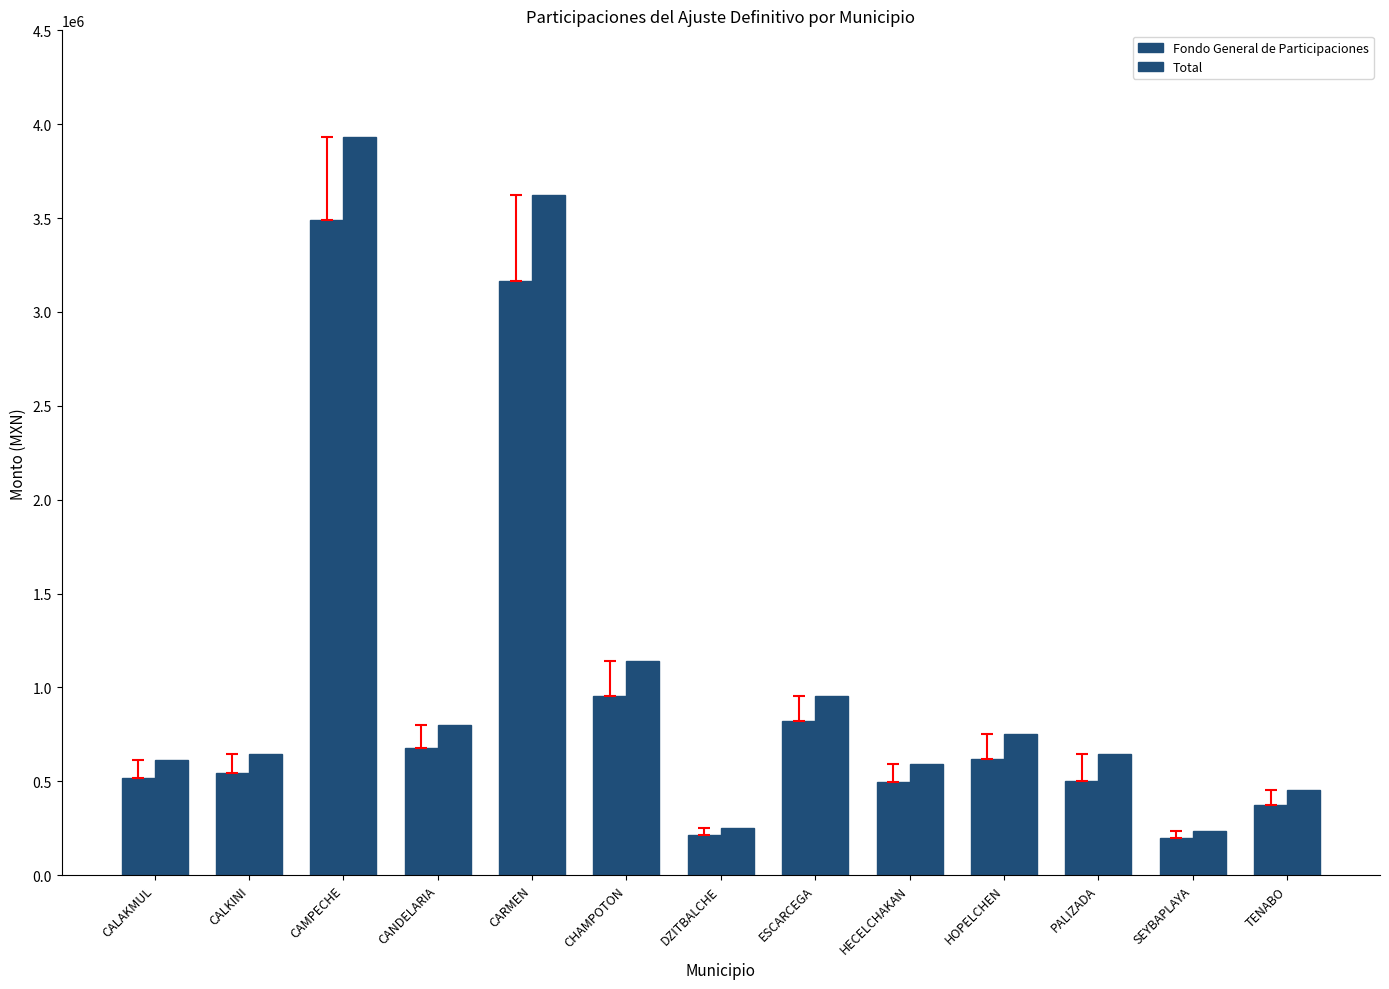

Rank the series by their maximum value, from lowest to highest.

Fondo General de Participaciones, Total